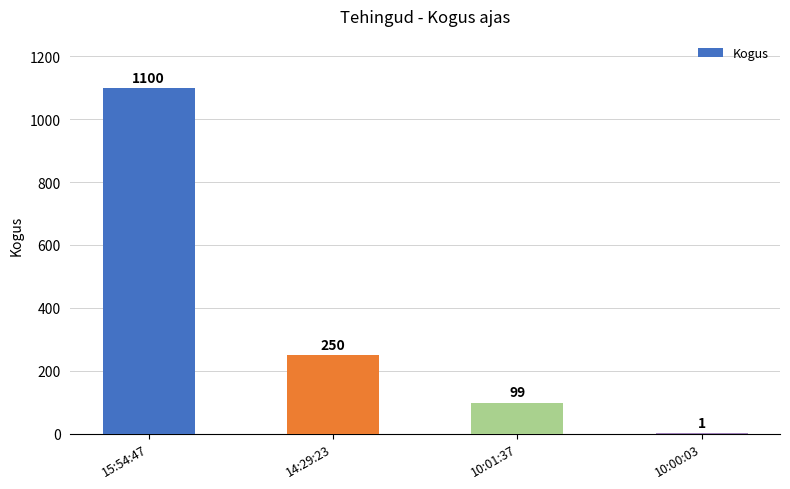

Are the bars grouped side by side (vs. stacked)?

No